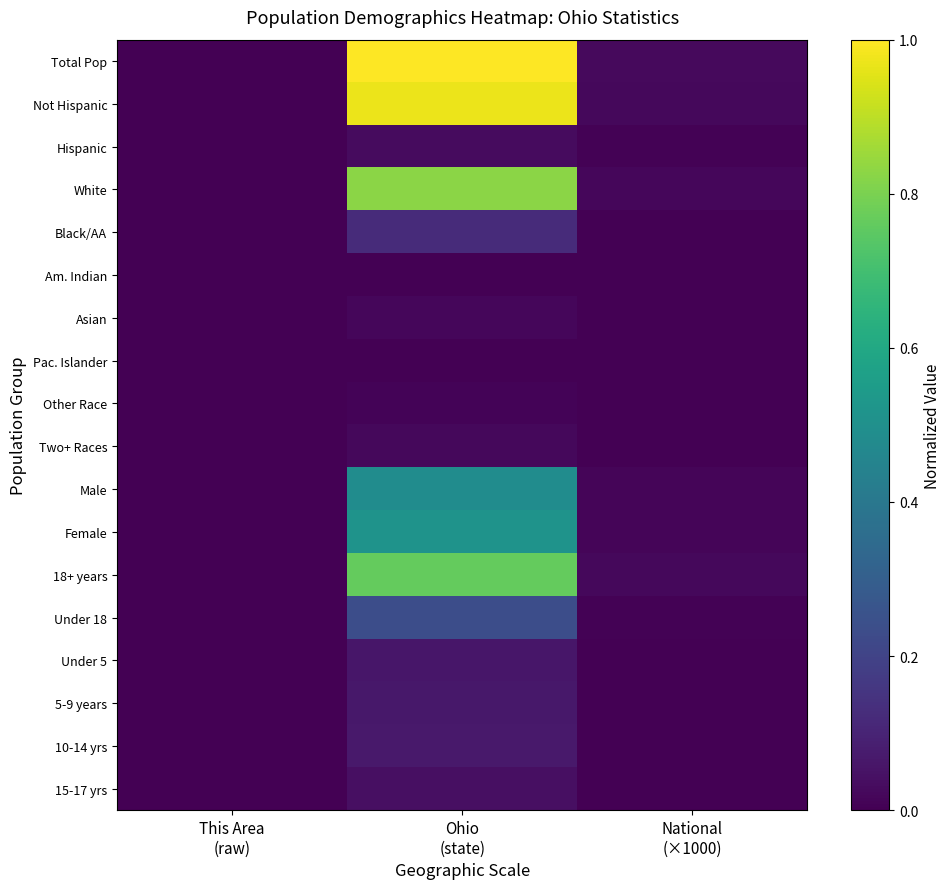

What is the total value across all series at National
(×1000)?

0.1